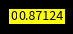

Is there a majority slice in this chart?

Yes